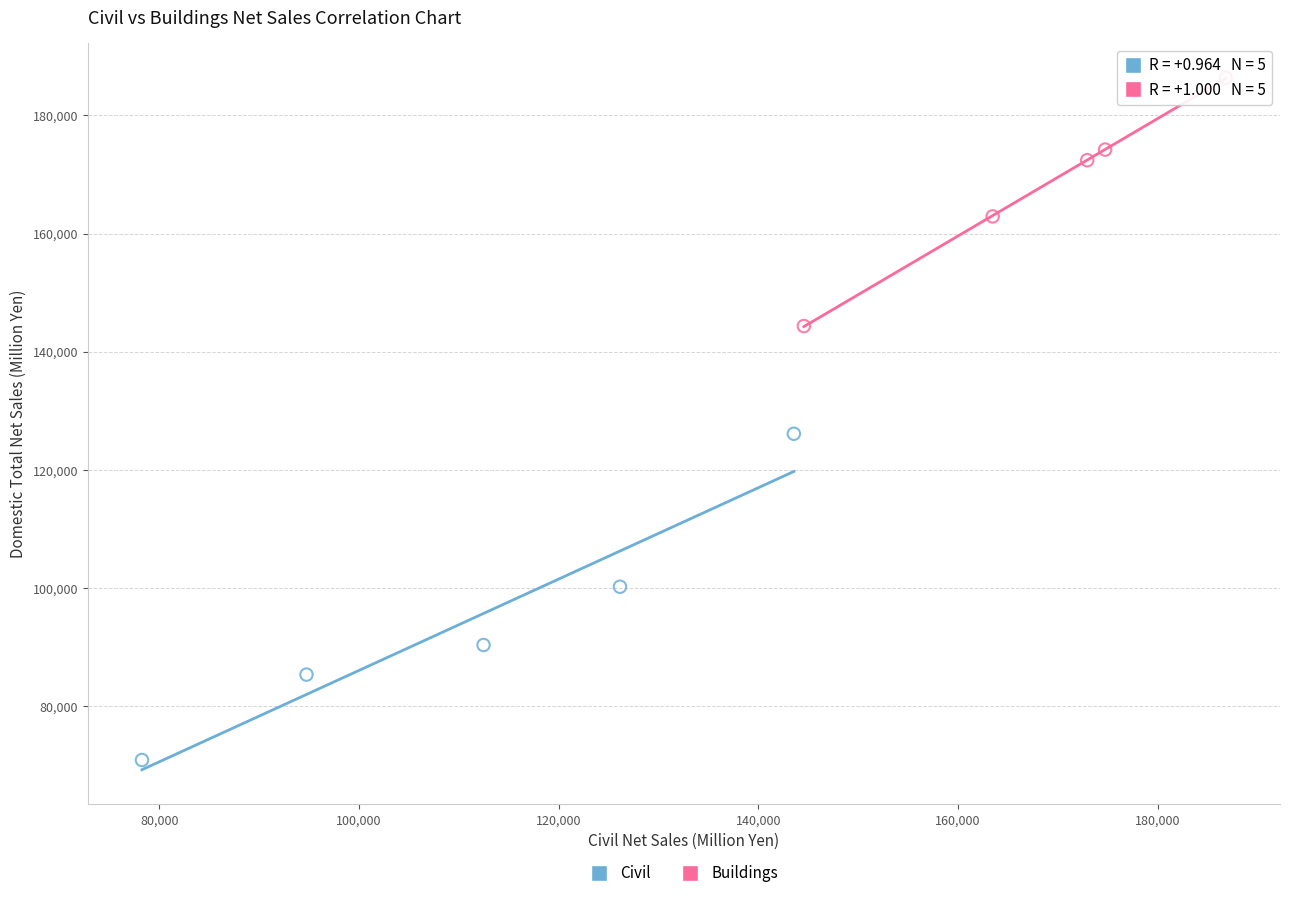

Which series has the widest spread of Y values?

Civil